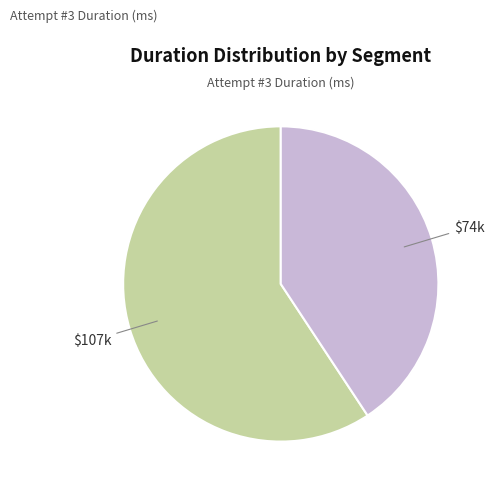

Count the number of slices in the pie.

2